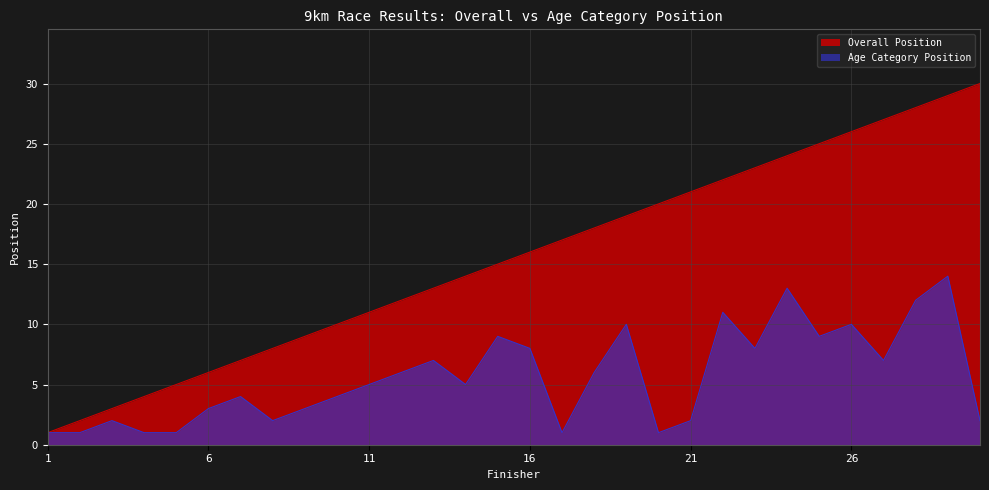

Which series changed the most between 20 and 29?

Age Category Position